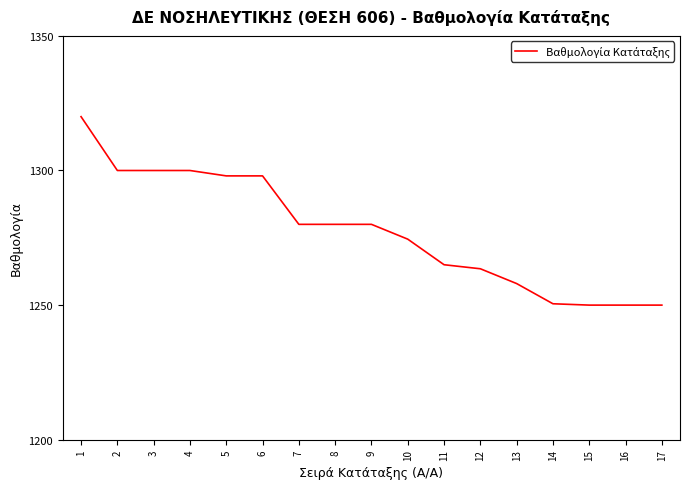

What is the approximate value at 16?

1250.0